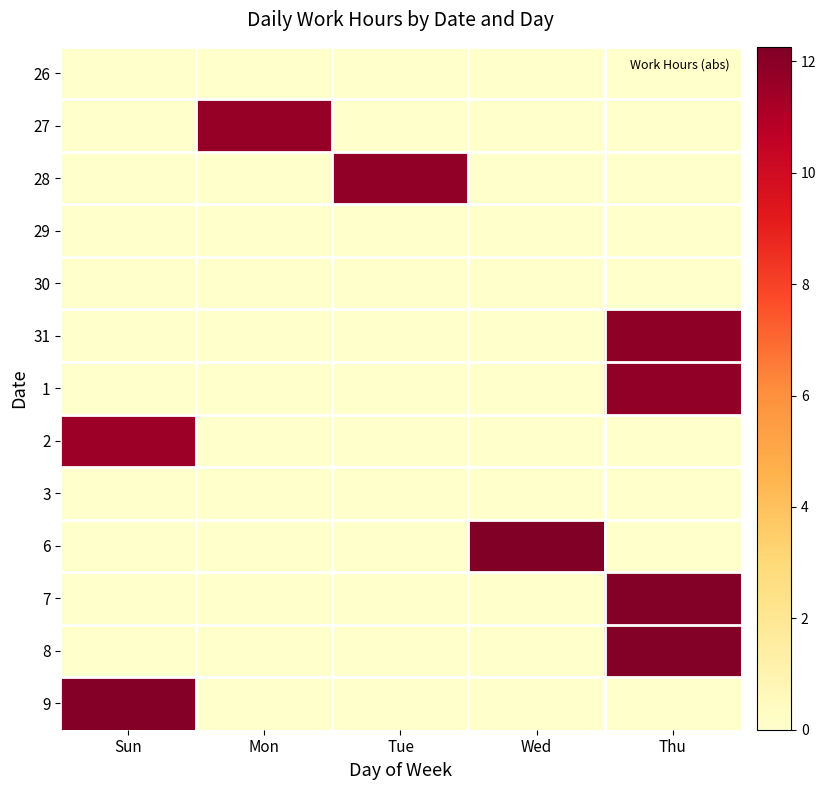

Rank the series by their maximum value, from lowest to highest.

26, 29, 30, 3, 2, 27, 28, 1, 31, 9, 7, 8, 6